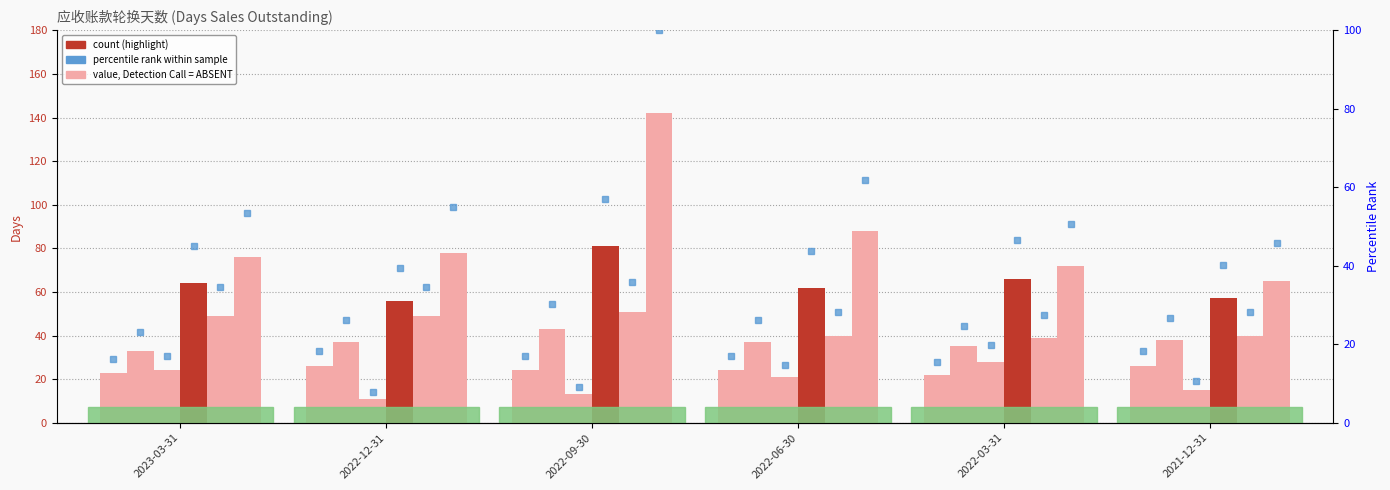

What is the label of the 1st bar from the right?

2021-12-31